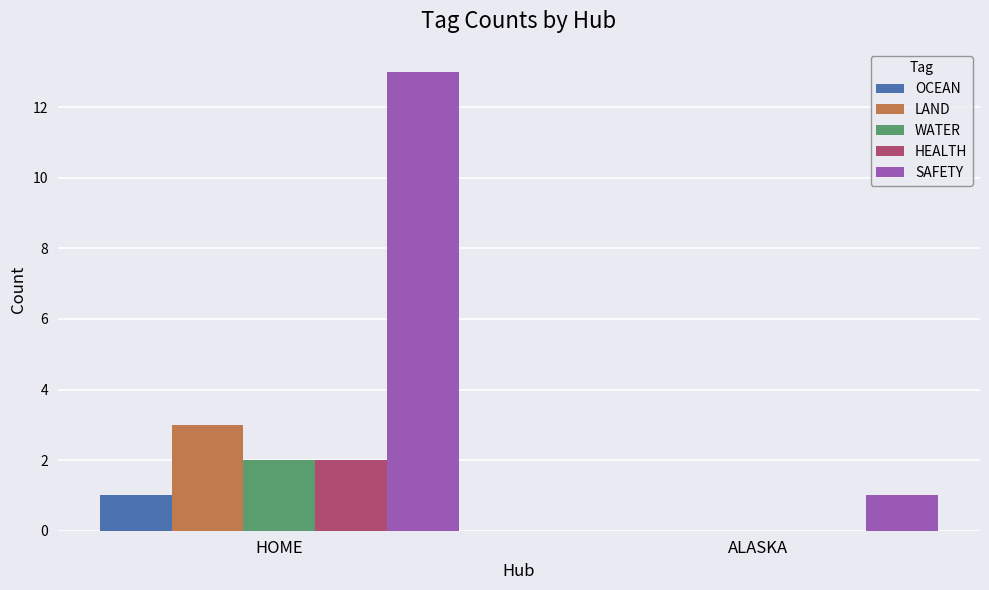

Which series changed the most between HOME and ALASKA?

SAFETY